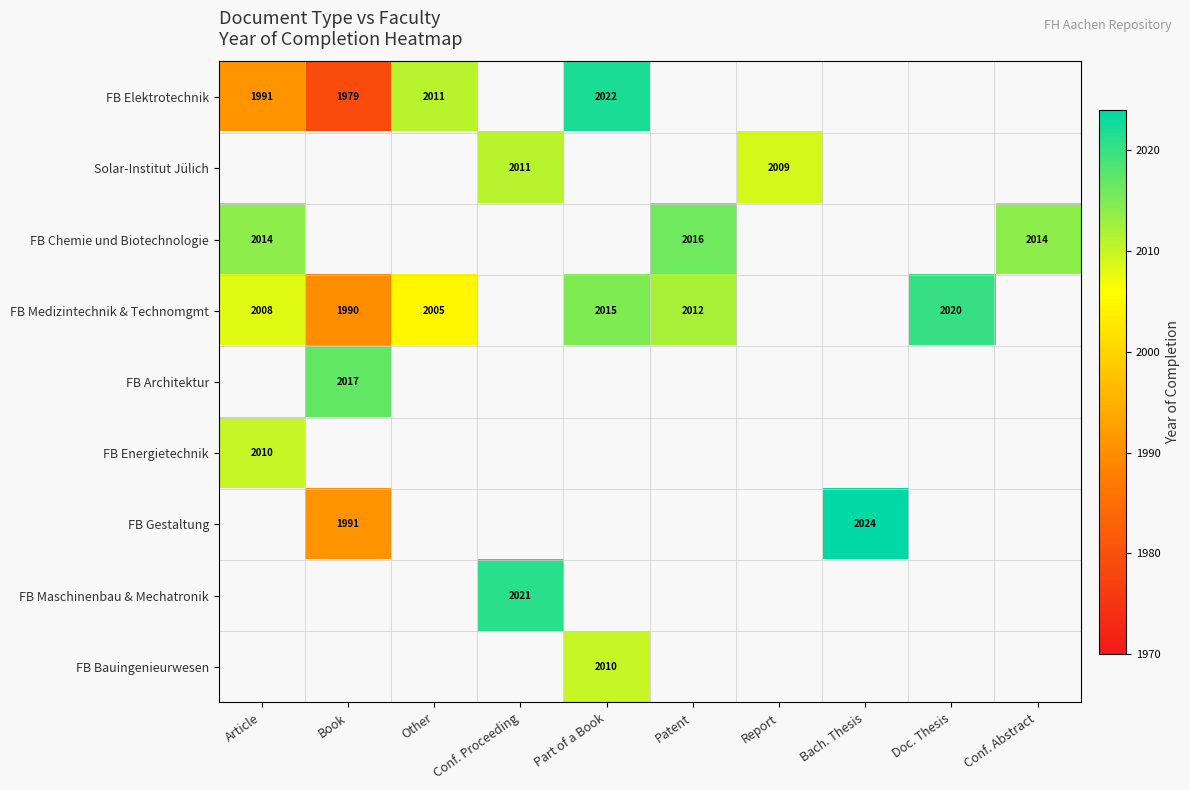

The value of FB Chemie und Biotechnologie at Patent is 2016. True or false?

True